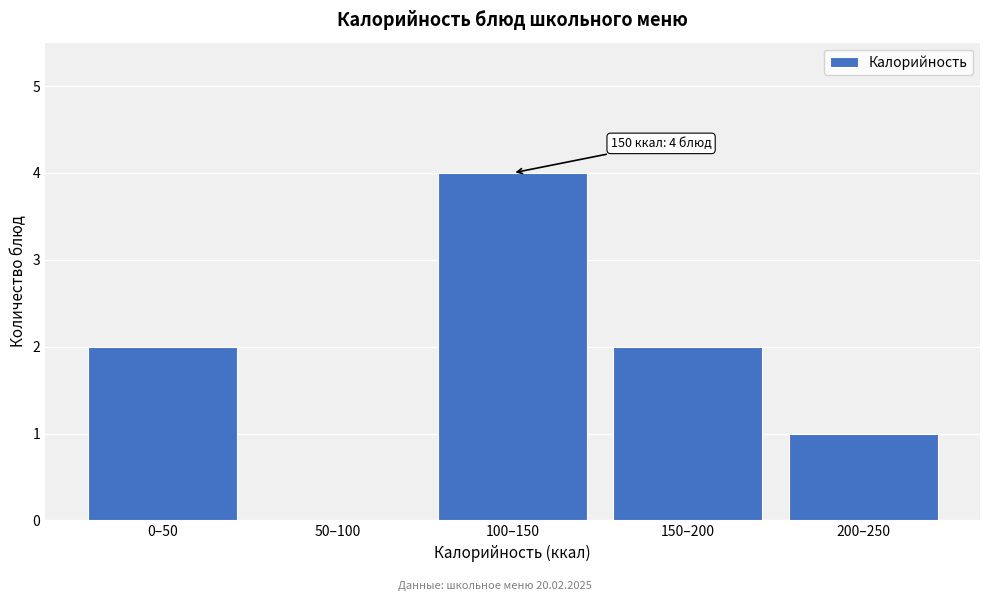

Reading right to left, transcribe all the data shown in this chart.

200–250=1	150–200=2	100–150=4	50–100=0	0–50=2